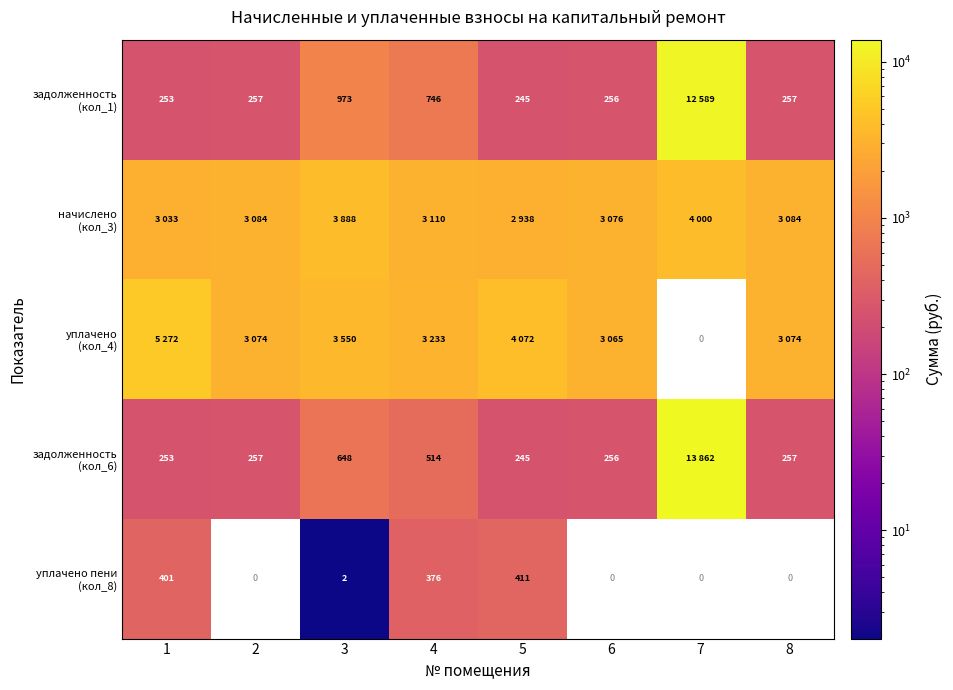

At which category is the sum across all series the highest?

1